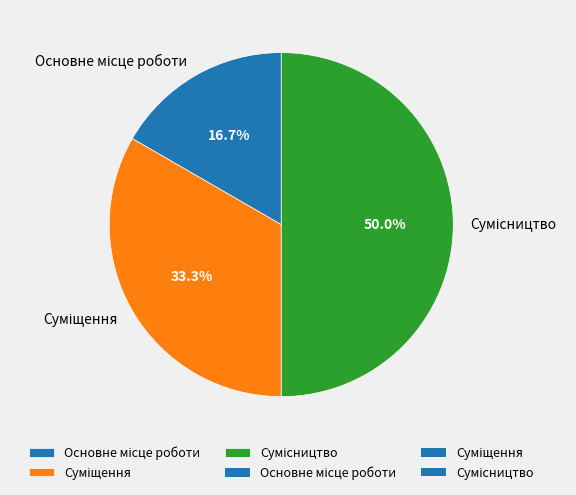

Rank the categories by value from highest to lowest.

Сумісництво, Суміщення, Основне місце роботи